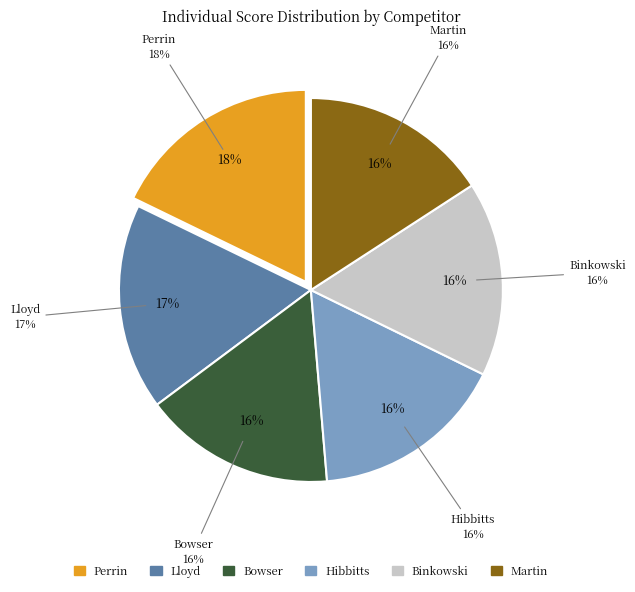

To the nearest percent, what percentage of the pie is Binkowski?

16%